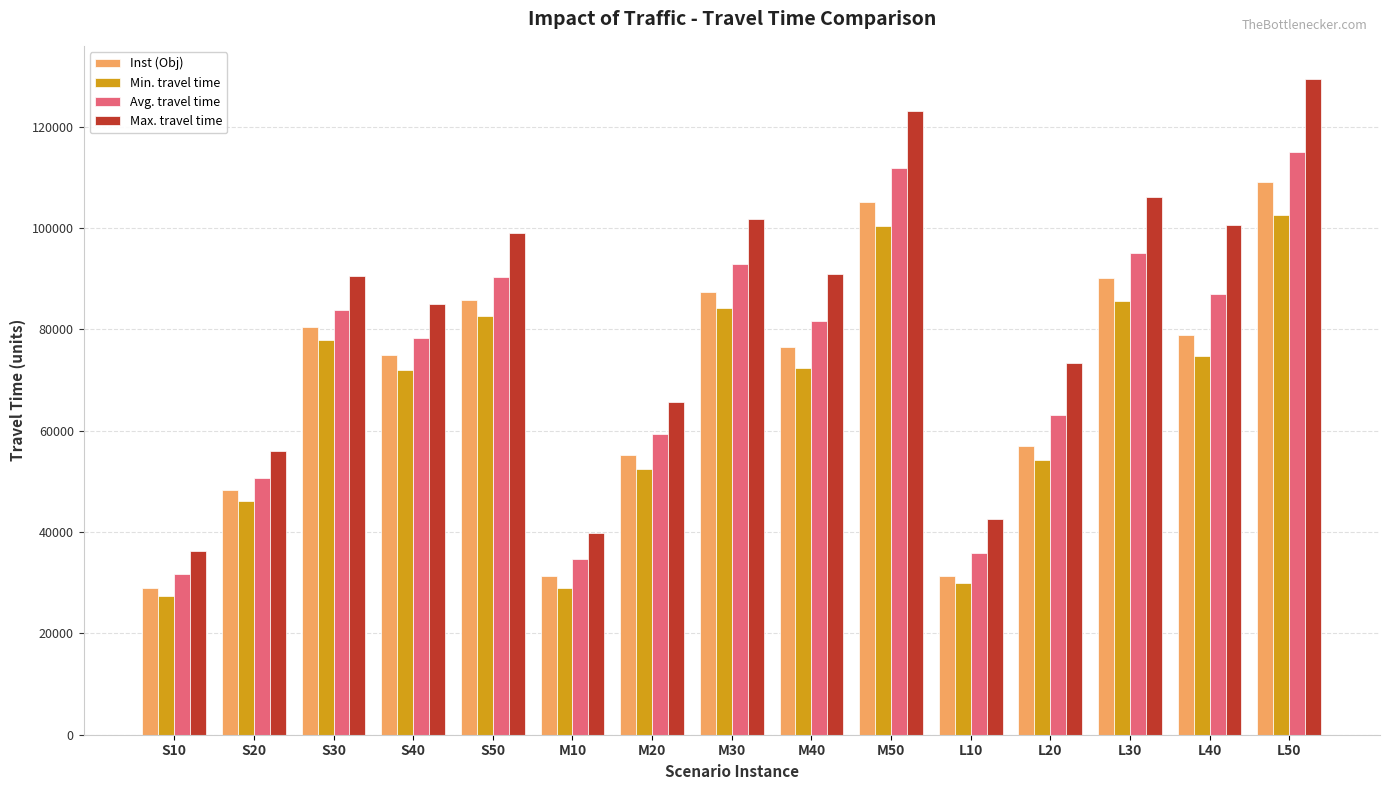

List the series in order of their peak value, highest first.

Max. travel time, Avg. travel time, Inst (Obj), Min. travel time